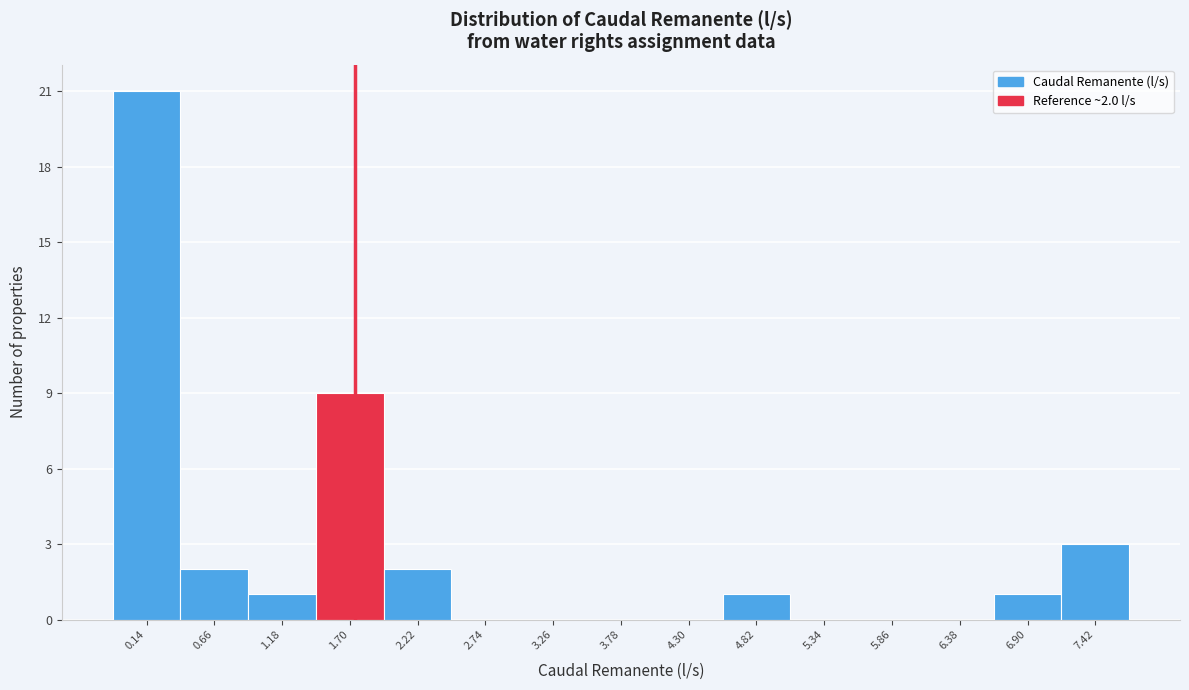

Reading right to left, extract all data points from this chart.

7.42=3	6.90=1	6.38=0	5.86=0	5.34=0	4.82=1	4.30=0	3.78=0	3.26=0	2.74=0	2.22=2	1.70=9	1.18=1	0.66=2	0.14=21